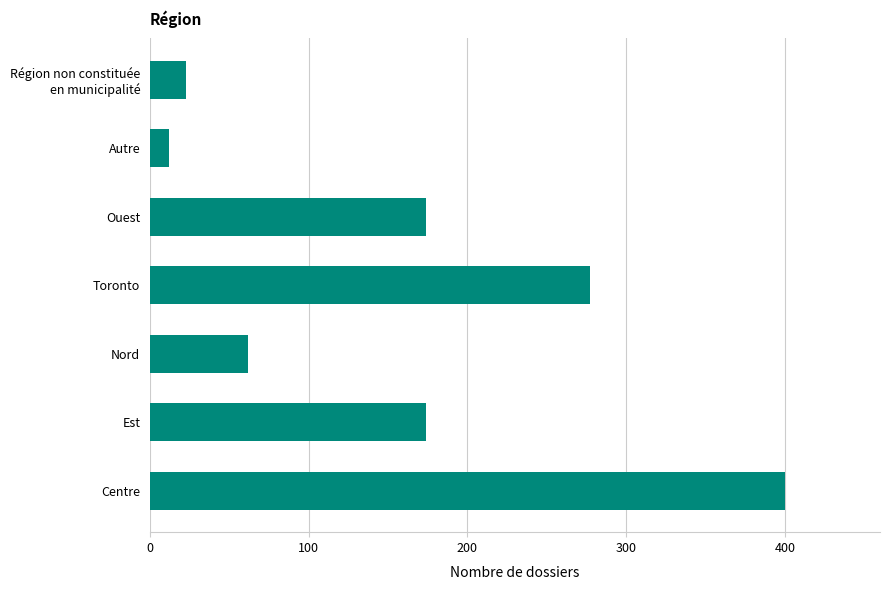

How many distinct data groups are displayed?

1